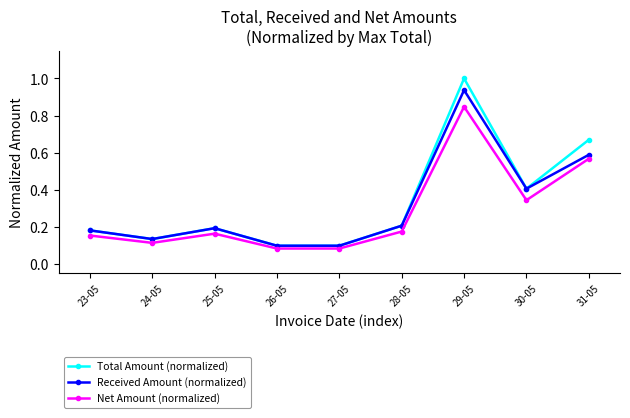

At which category is the sum across all series the highest?

29-05